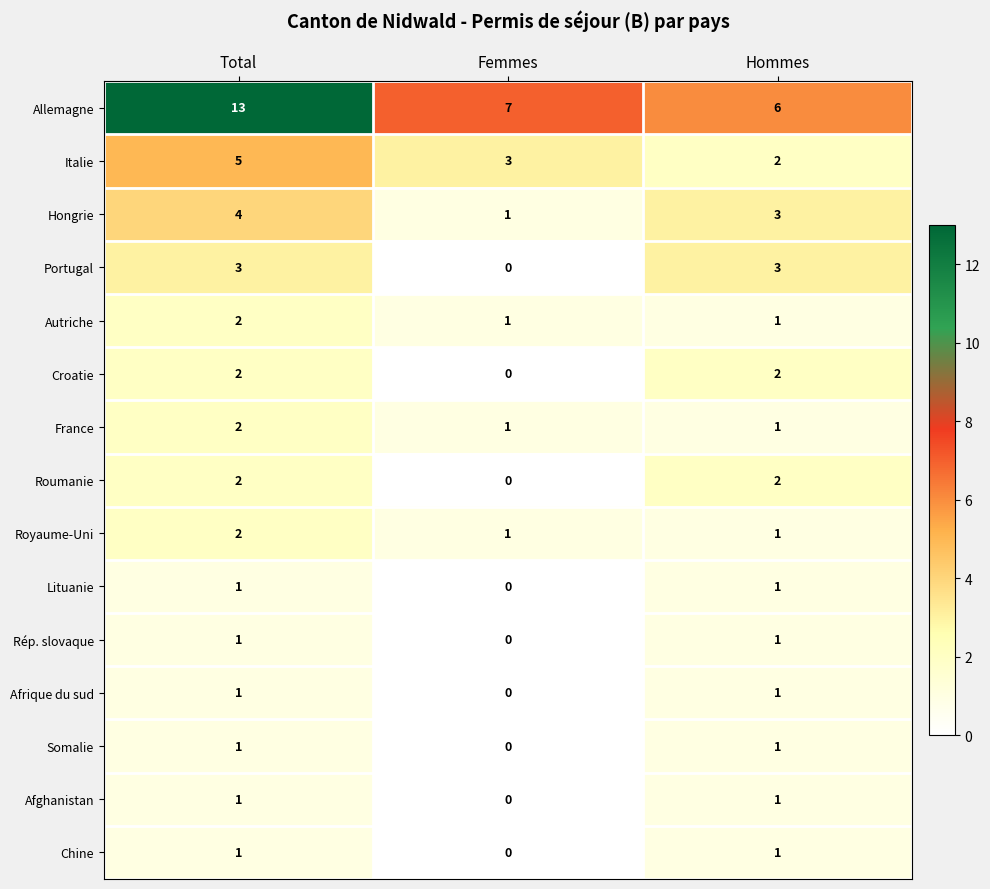

What is the sum of all Croatie values?

4